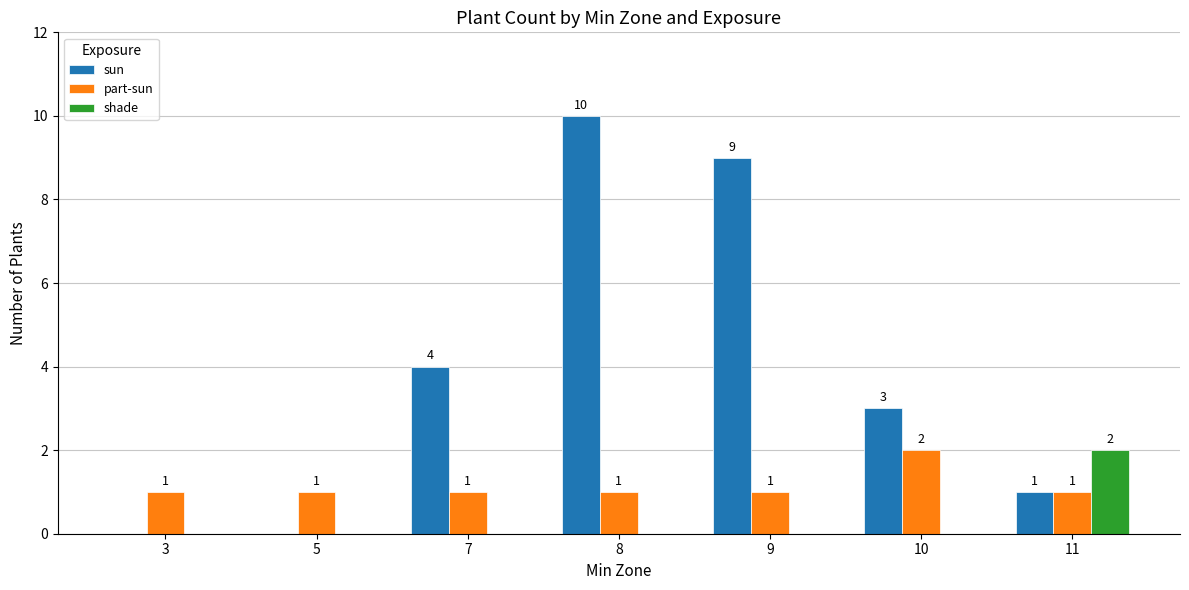

The shade series shows -1 at 10. True or false?

False